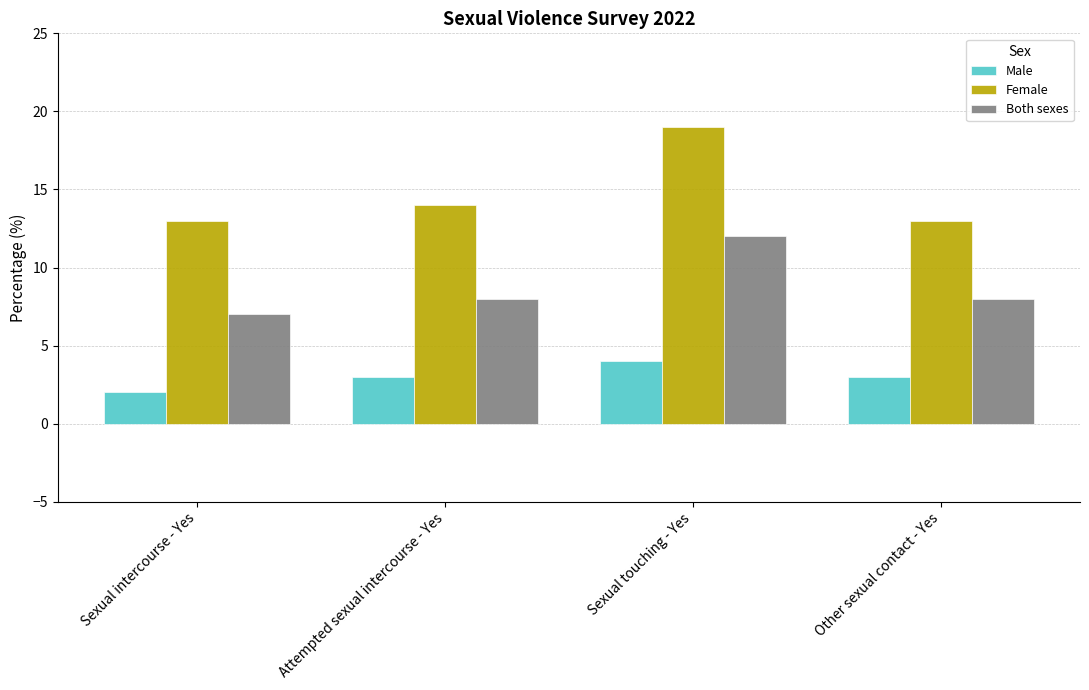

Reading right to left, transcribe all the data shown in this chart.

Male: 3	4	3	2
Female: 13	19	14	13
Both sexes: 8	12	8	7